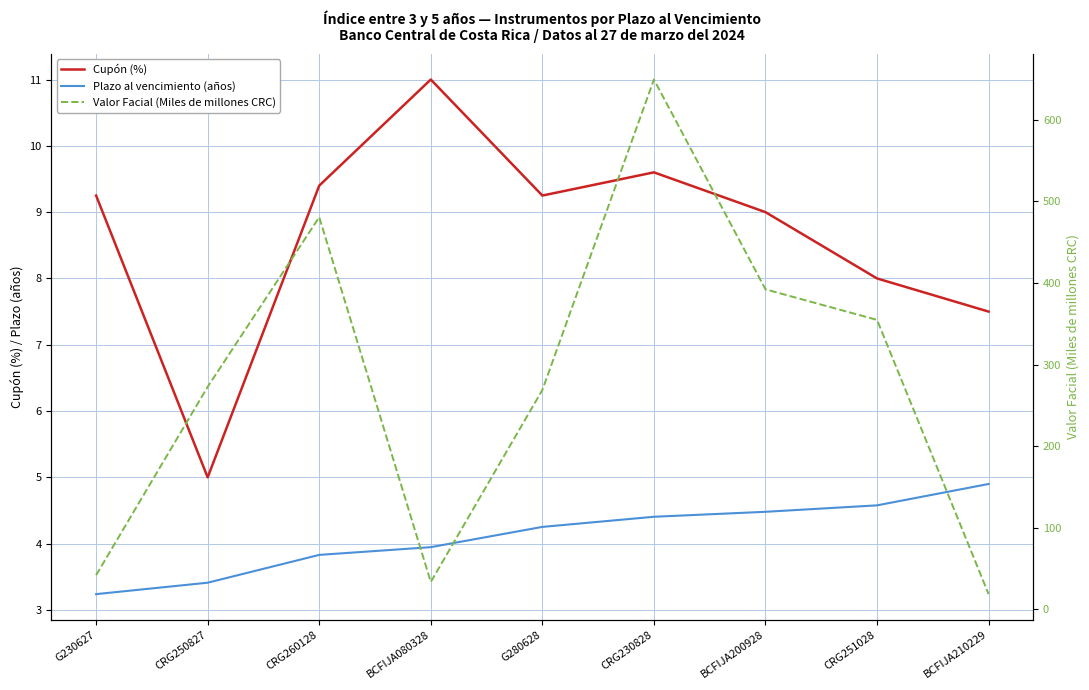

True or false: Cupón (%) and Plazo al vencimiento (años) intersect in this chart.

False